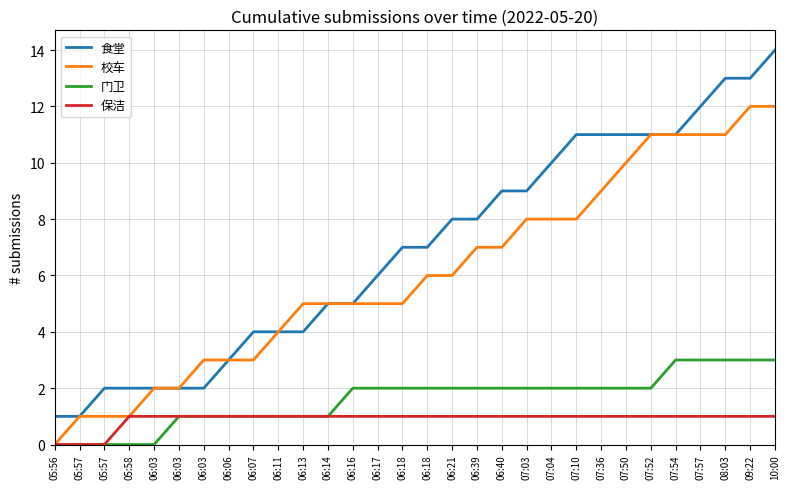

What is the difference between the maximum and second lowest values in the 校车 series?

11